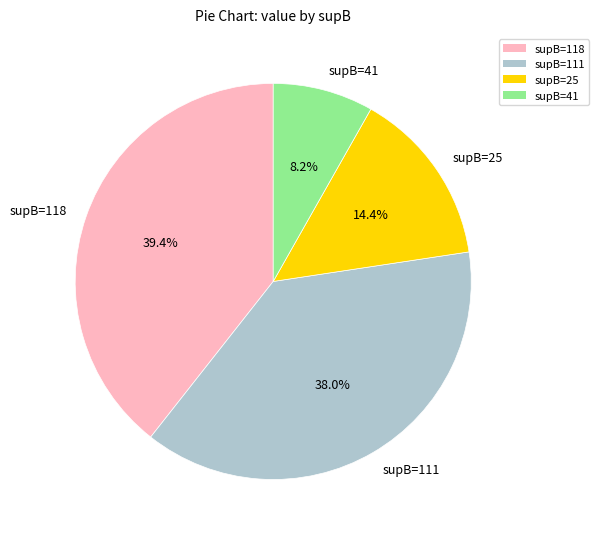

Does any single category account for the majority?

No